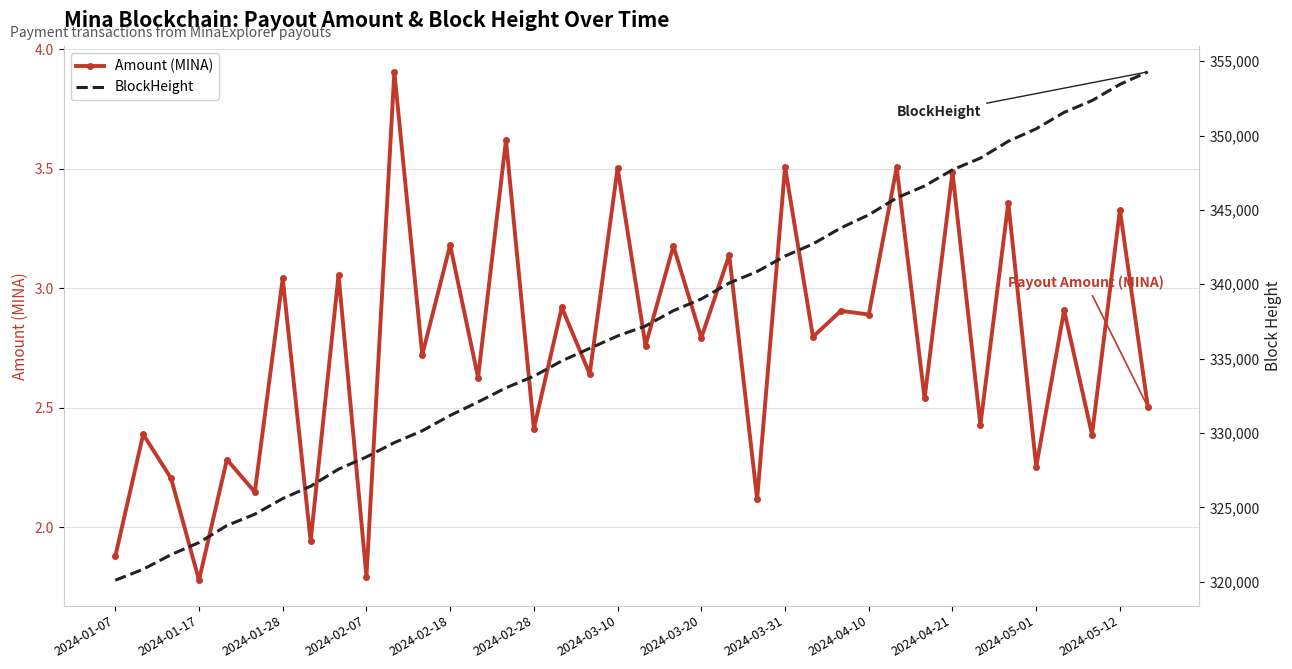

What is the maximum value shown in the chart?

354279.0